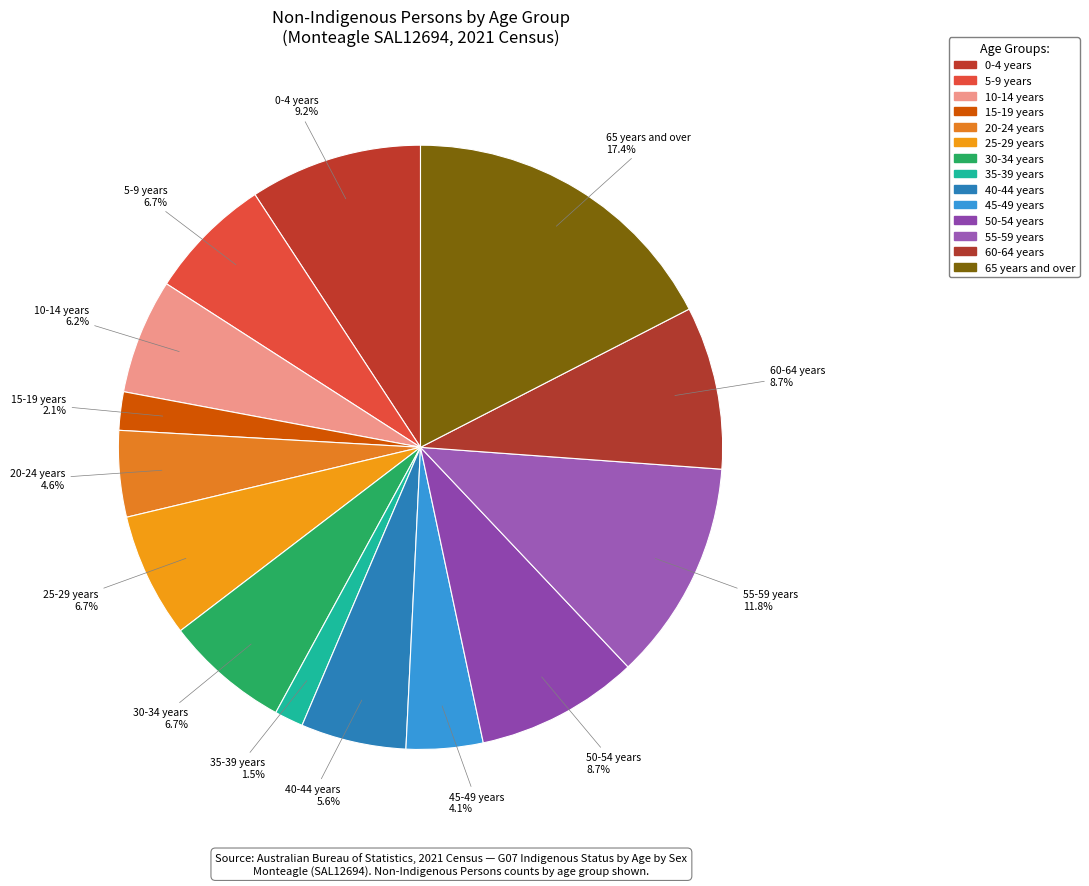

Does any single category account for the majority?

No